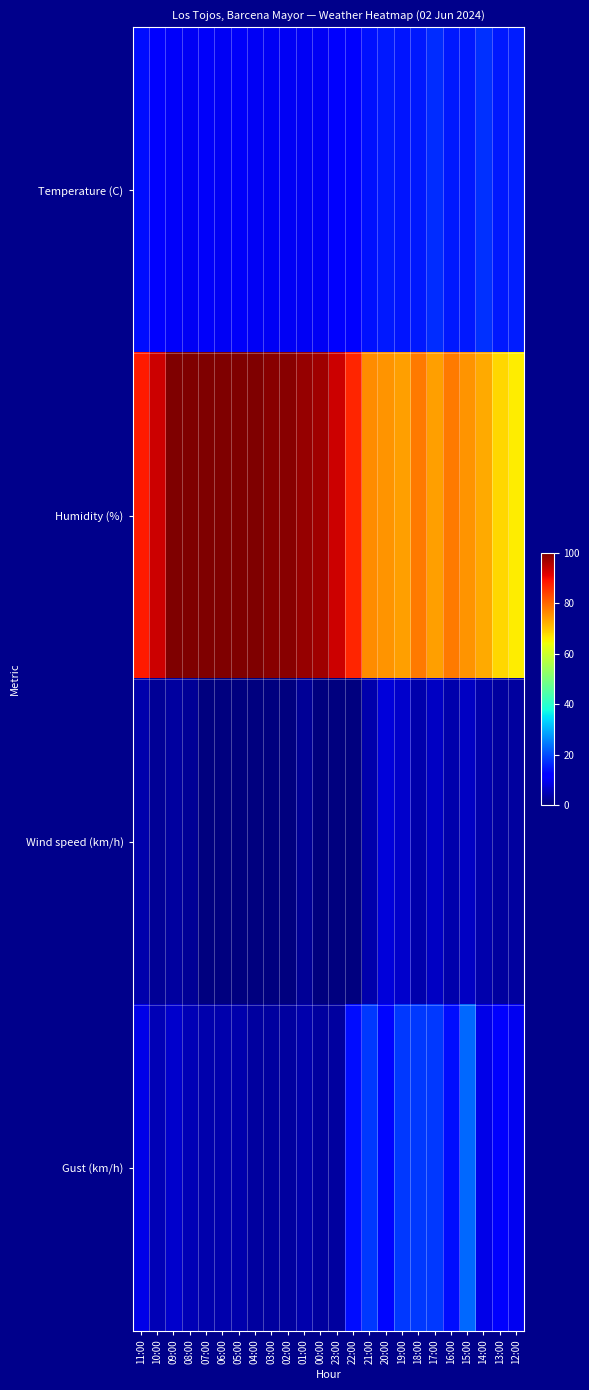

What is the total value across all series at 09:00?

120.8